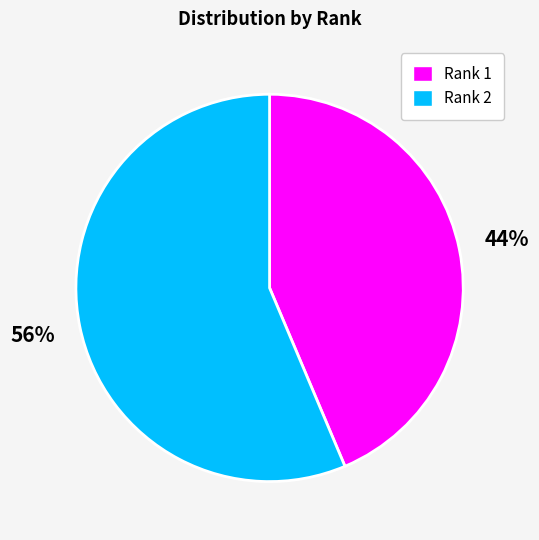

Which slice represents more than half of the pie?

Rank 2